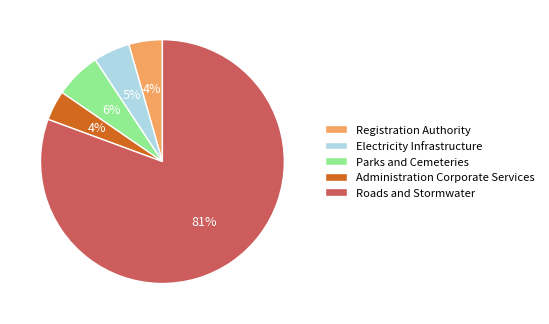

The Parks and Cemeteries slice represents 20% of the pie. True or false?

False